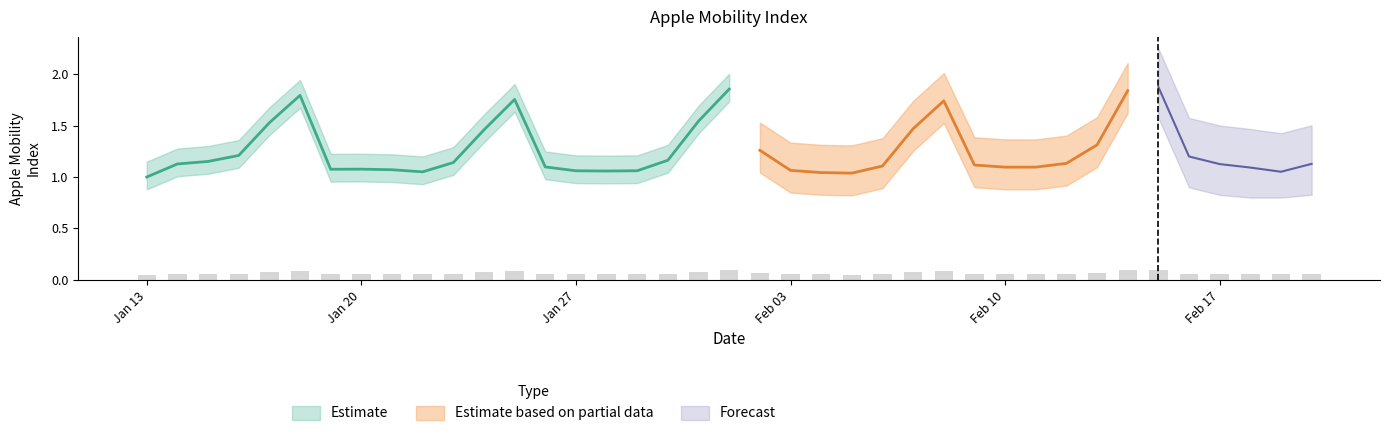

What is the label of the 2nd bar from the left?

2020-01-14